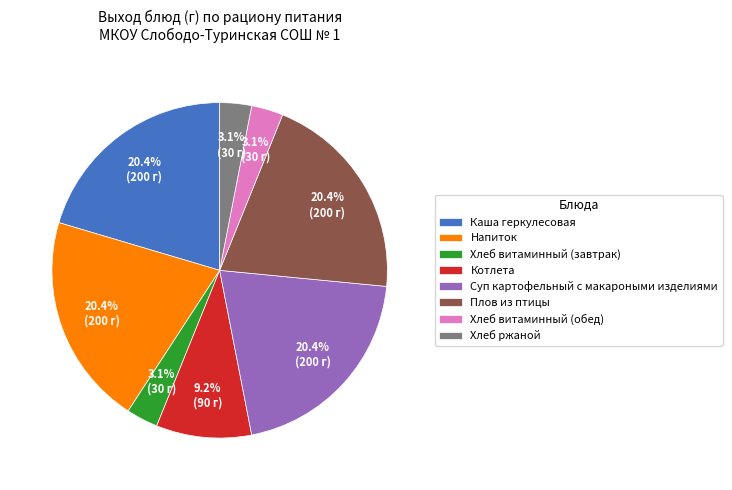

To the nearest percent, what is the difference between the Хлеб витаминный (обед) and Котлета slice percentages?

6%